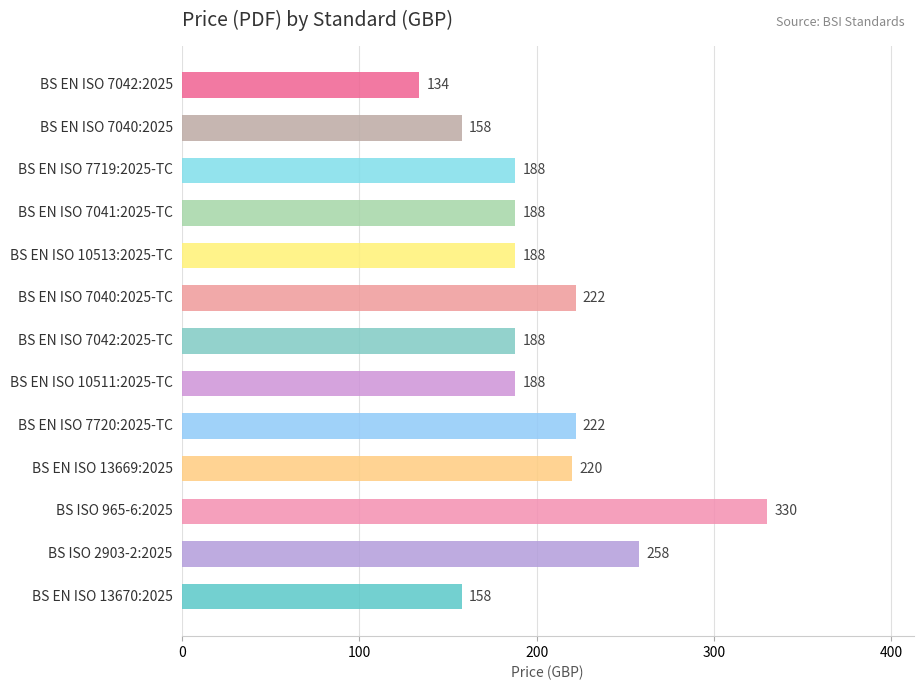

What is the difference between the maximum and minimum values?

196